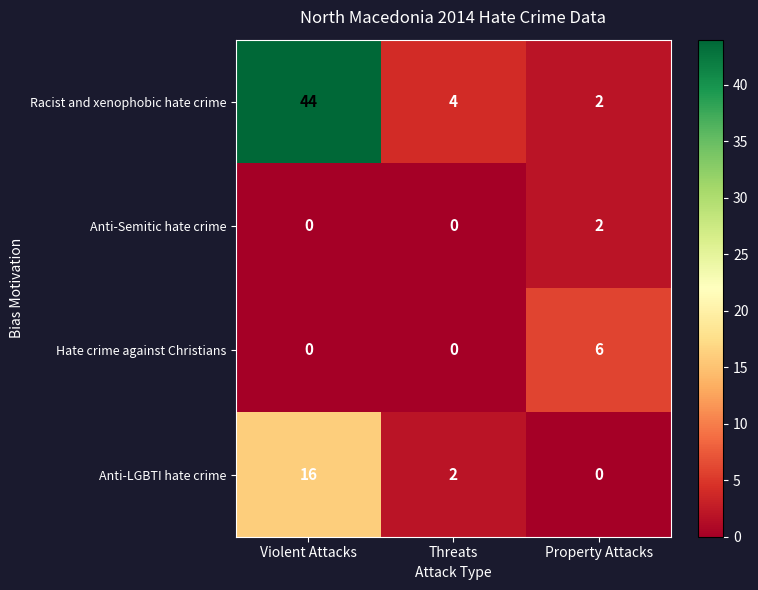

Which series has the largest range (max minus min)?

Racist and xenophobic hate crime